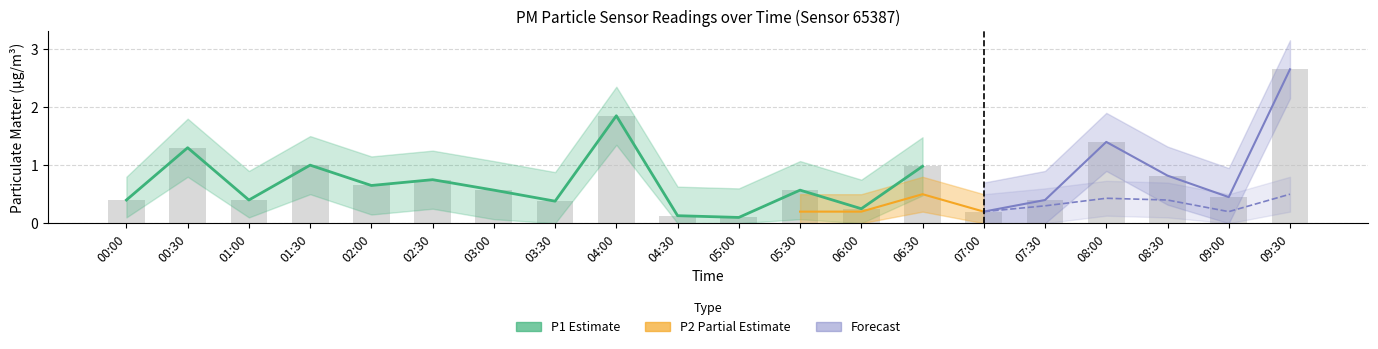

What is the sum of all P1 values?

15.2